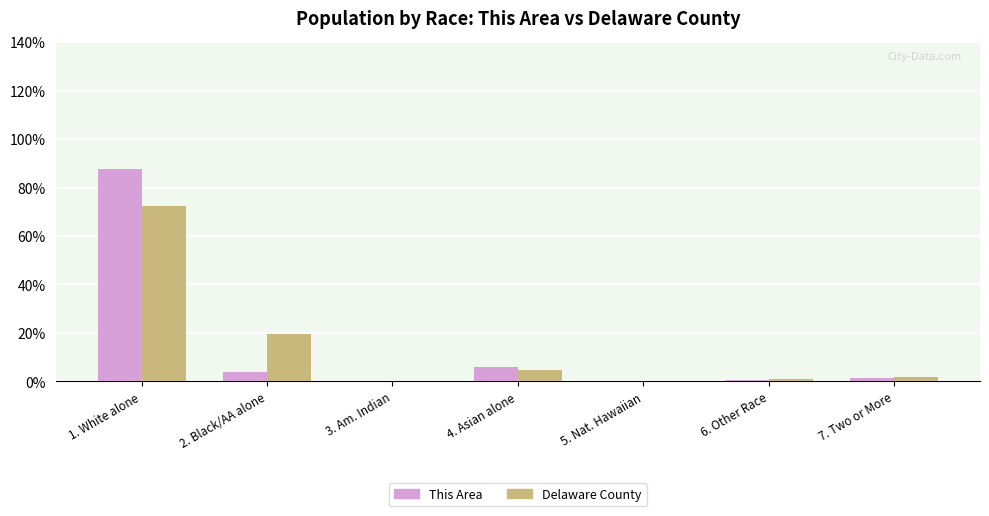

The This Area series shows 0.7 at 6. Other Race. True or false?

True